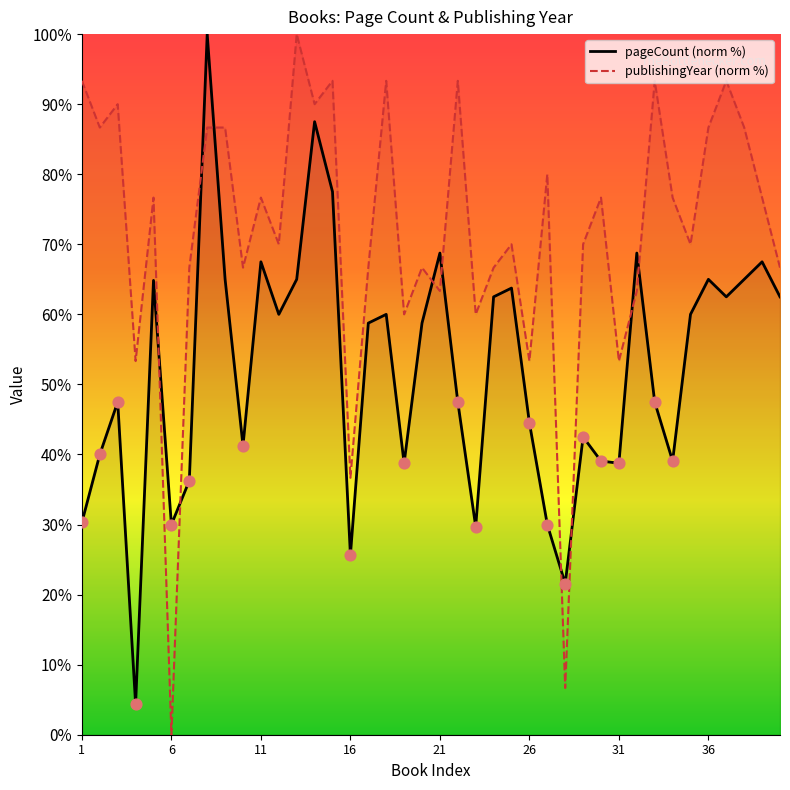

Is the value of publishingYear at 35 greater than the value of pageCount at 3?

Yes